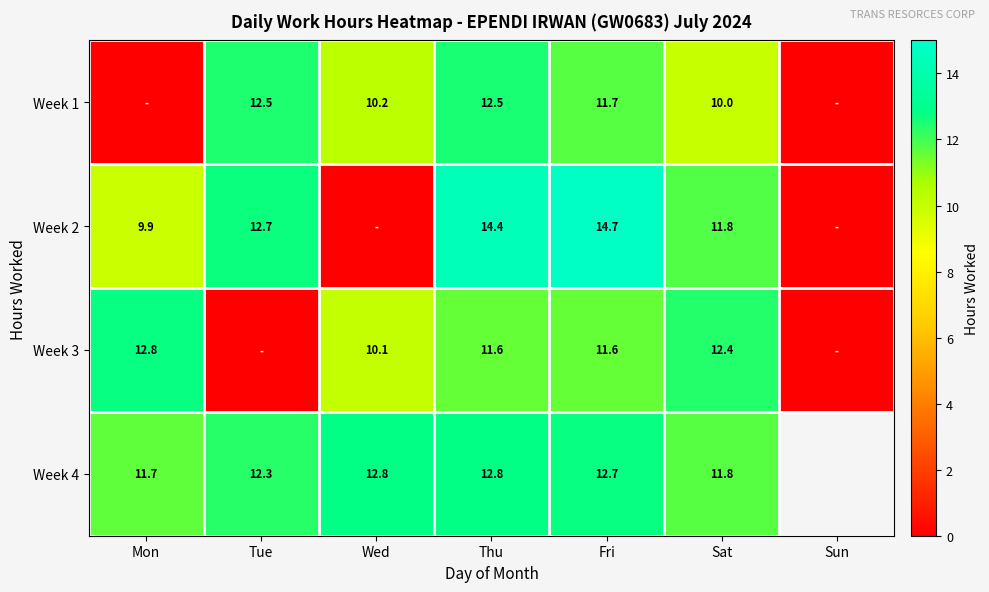

What is the difference between the highest and lowest values at Sat?

2.4